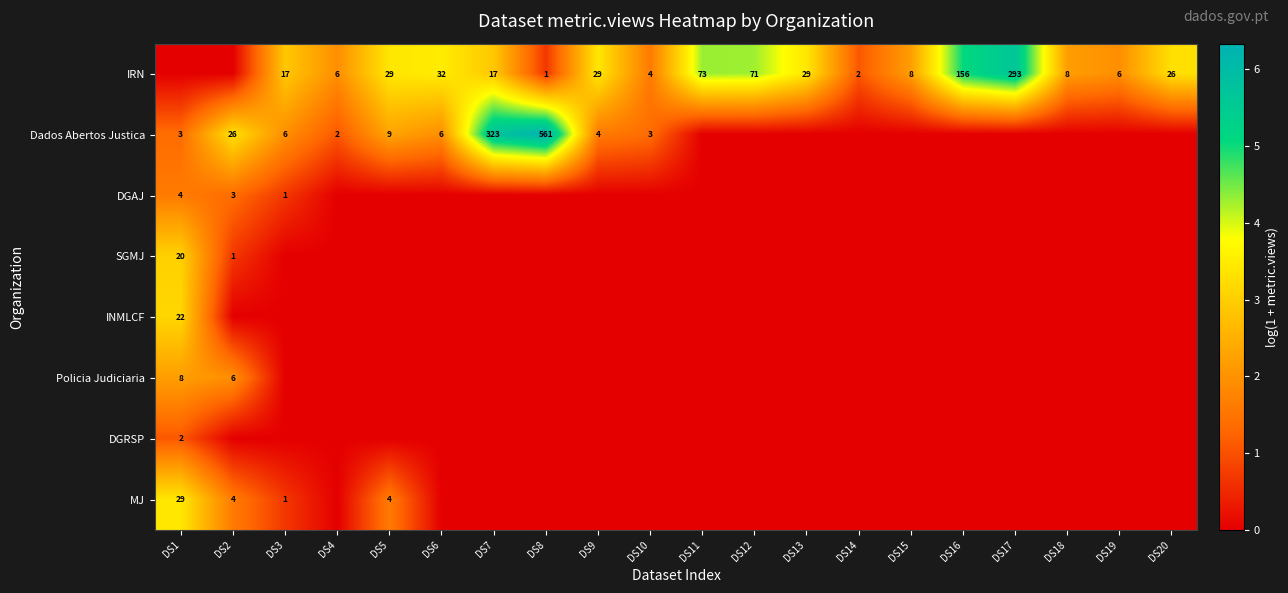

What is the total value across all series at DS12?

4.3